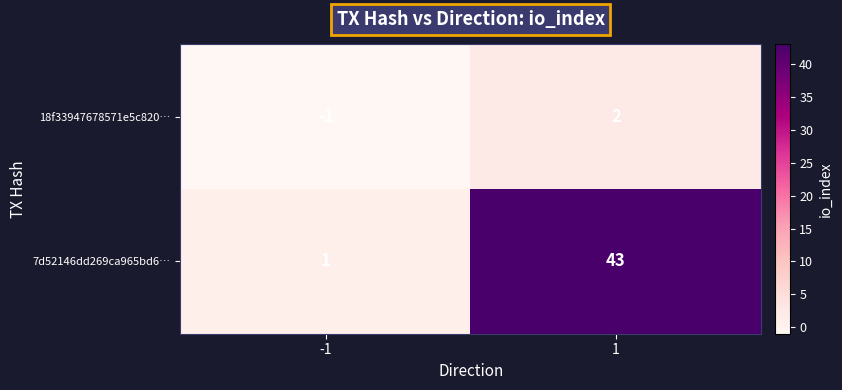

Between -1 and 1, which series saw the biggest shift?

7d52146dd269ca965bd6…